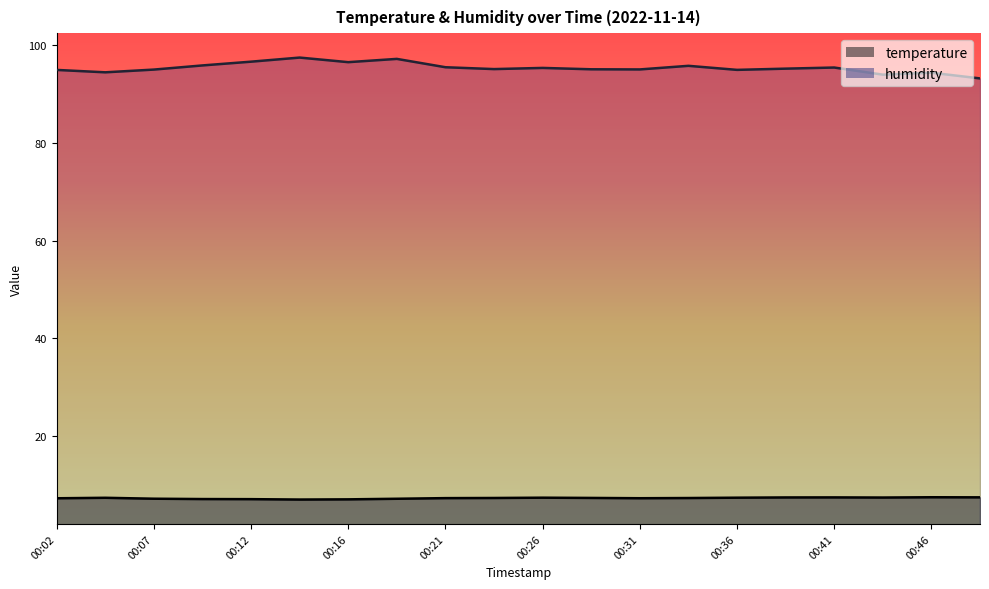

How many data points does each series have?

20